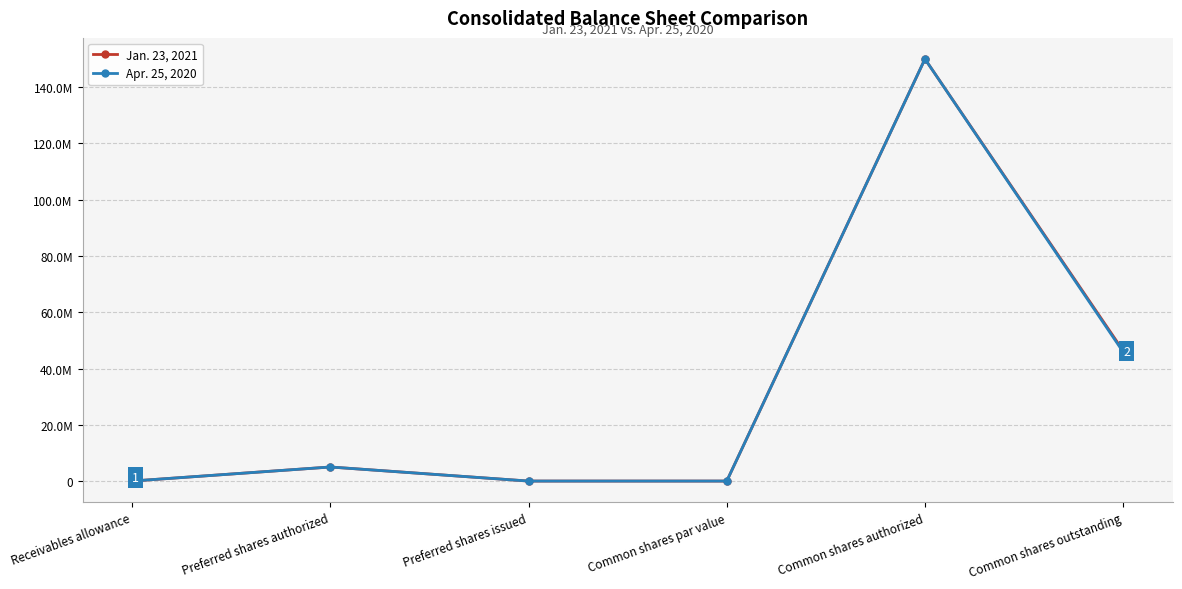

True or false: Jan. 23, 2021 has more than 1 points higher than both neighbors.

True